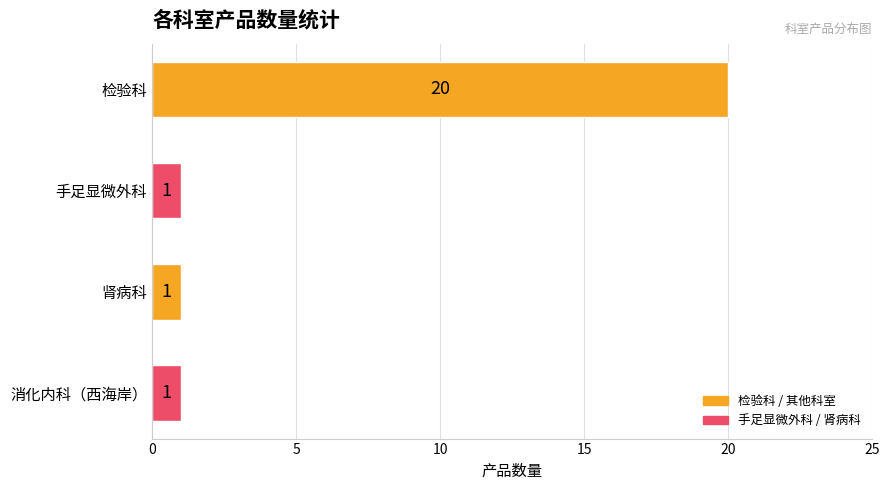

What is the value of the 2nd bar from the top?

1